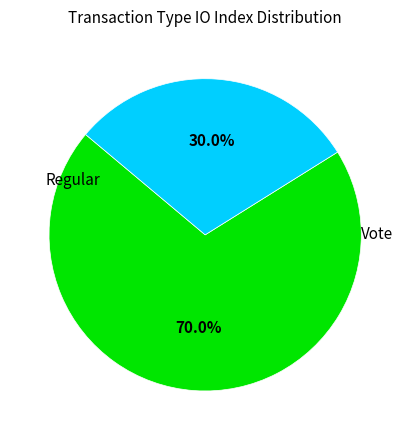

Is there any slice that represents more than half of the pie?

Yes